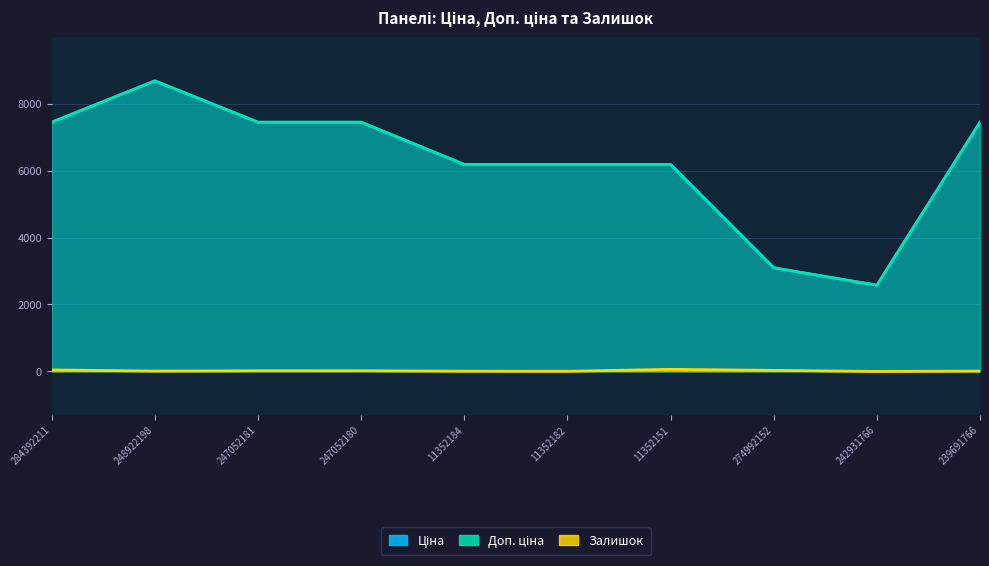

Which series changed the most between 11352151 and 274992152?

Ціна